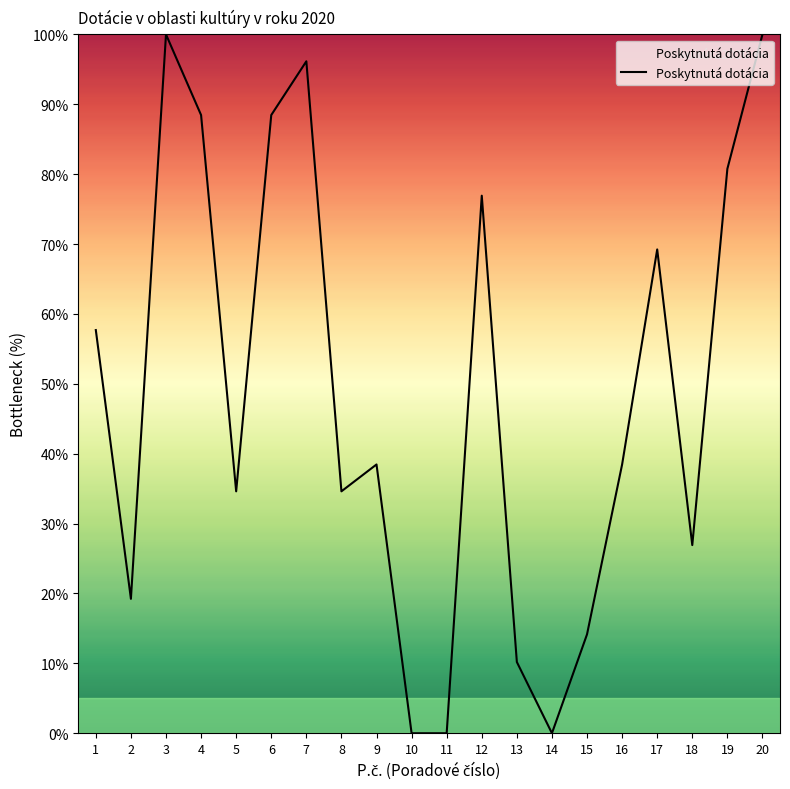

What is the average value?

48.7